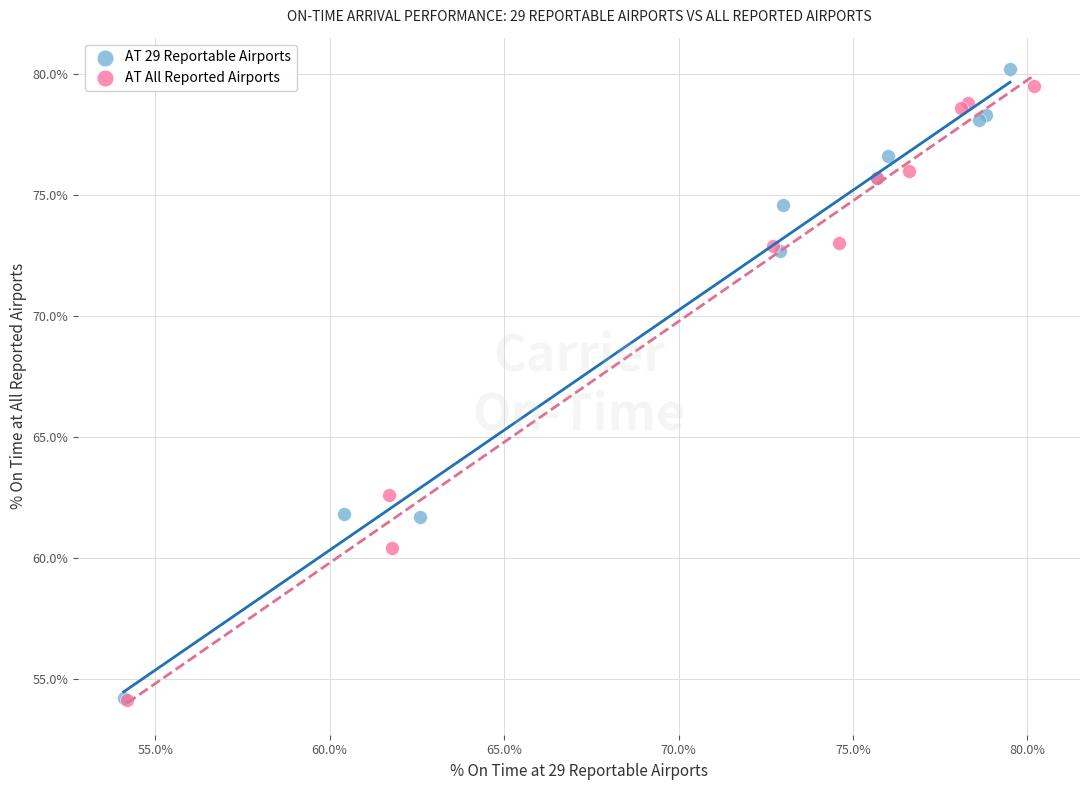

Which series has the largest Y range (max minus min)?

AT 29 Reportable Airports